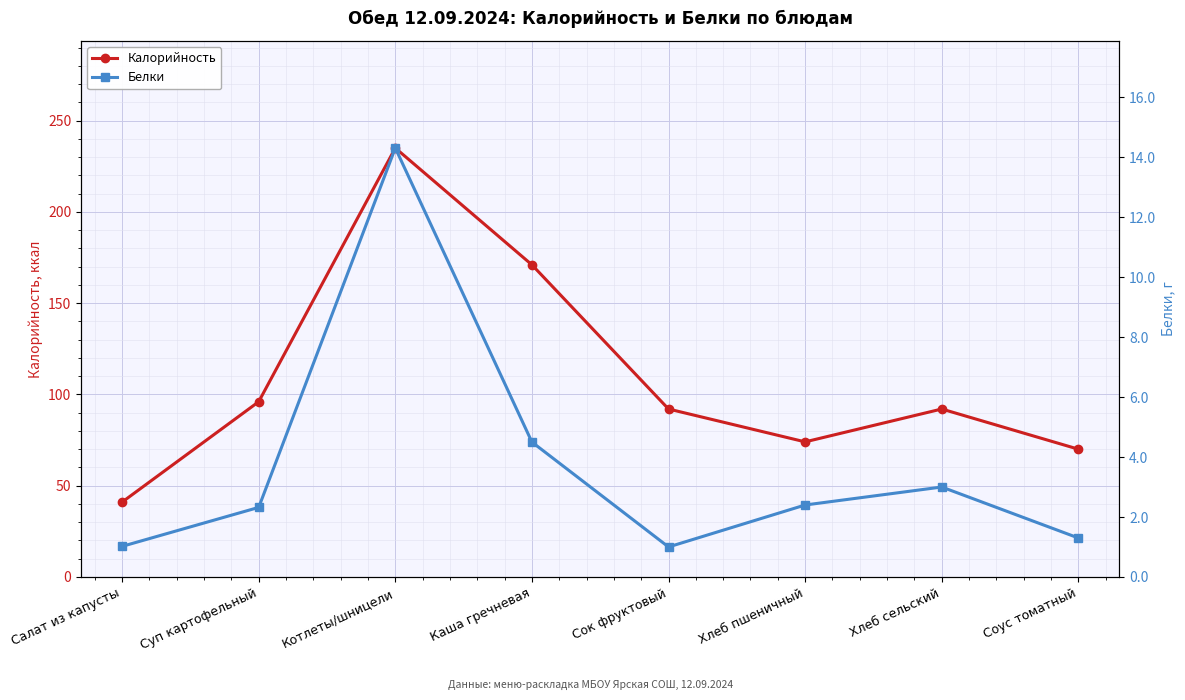

True or false: Калорийность has more than 2 interior local peaks.

False